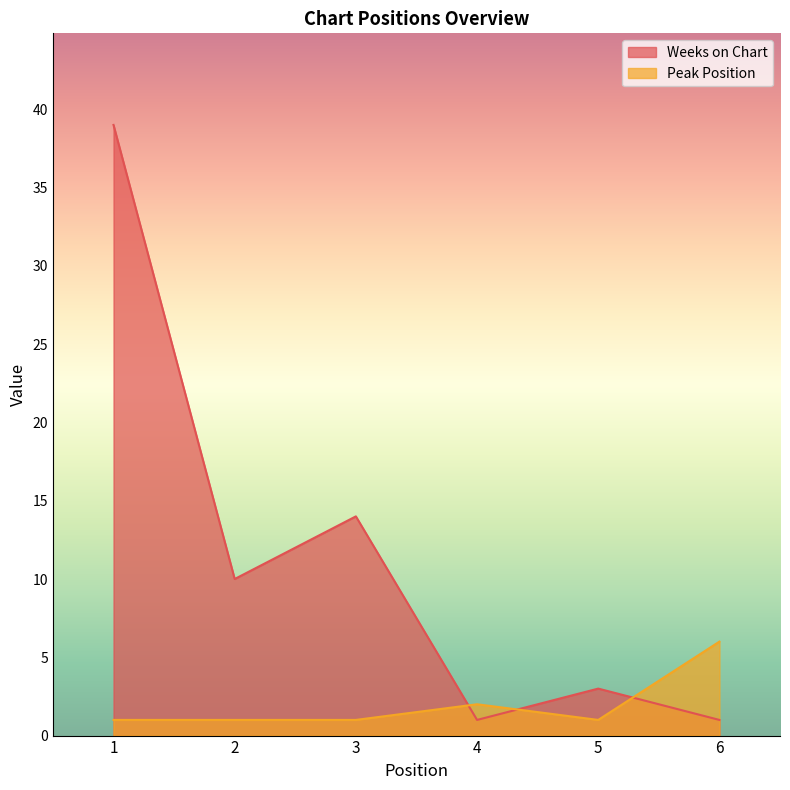

How many intersections are there between Peak Position and Weeks on Chart?

3